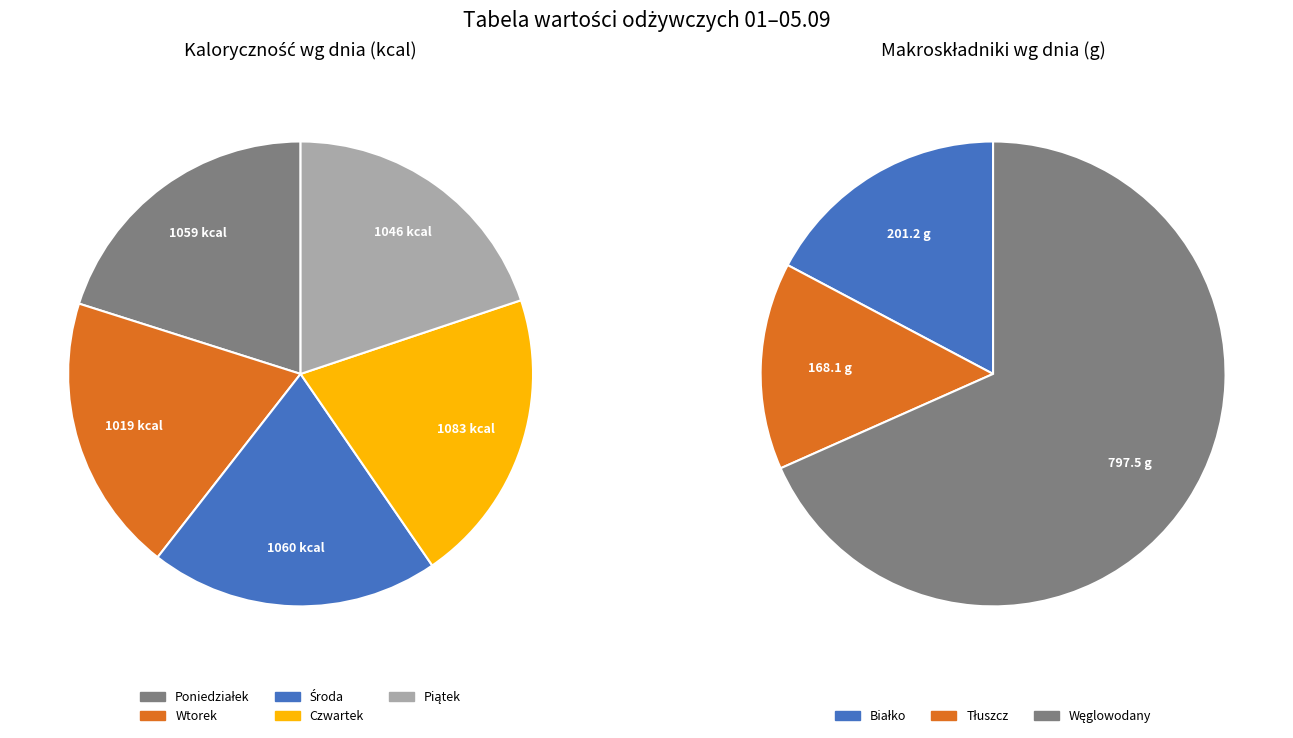

How many slices are in this pie chart?

5